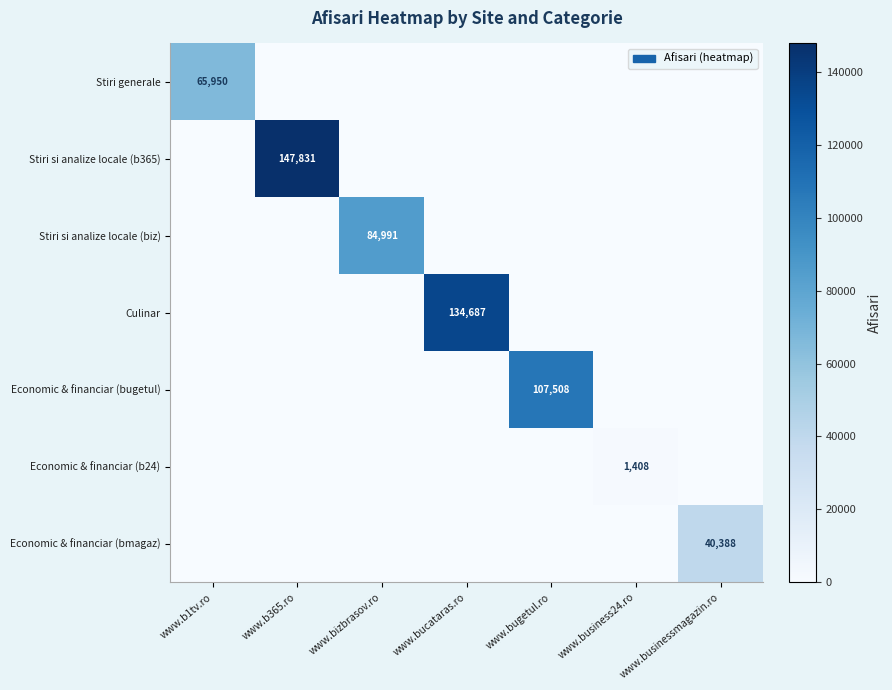

Is it true that Economic & financiar (b24) equals 623 at www.business24.ro?

False